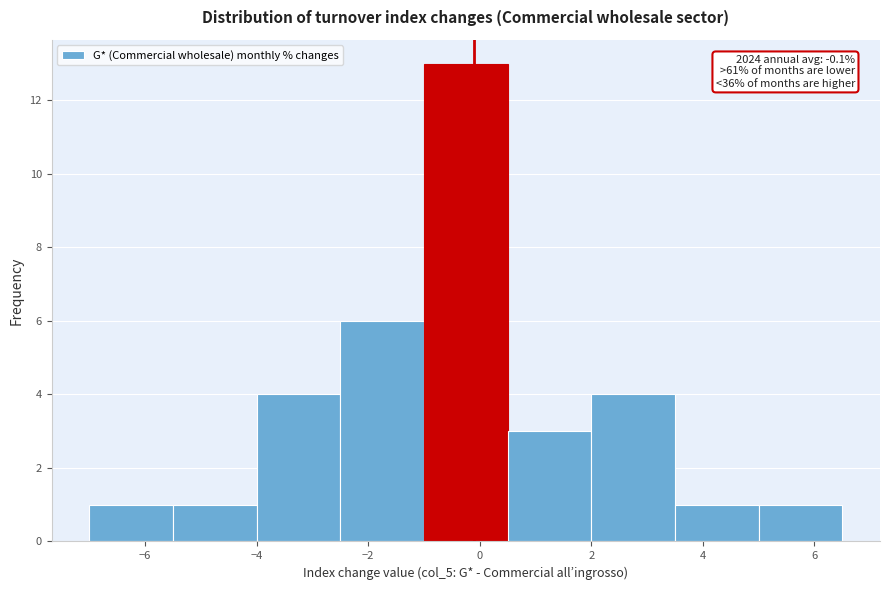

Over which range of the x-axis is the bar tallest?

-1.0 to 0.5